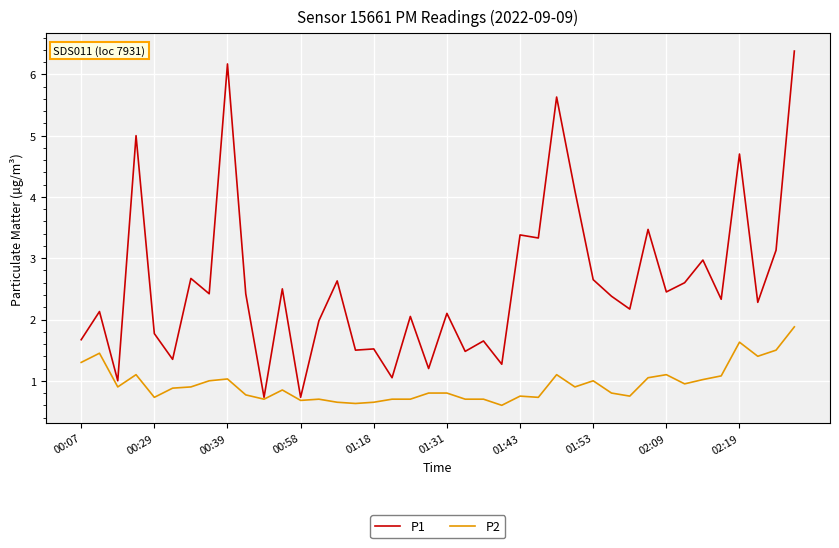

Which series has the largest total across all categories?

P1